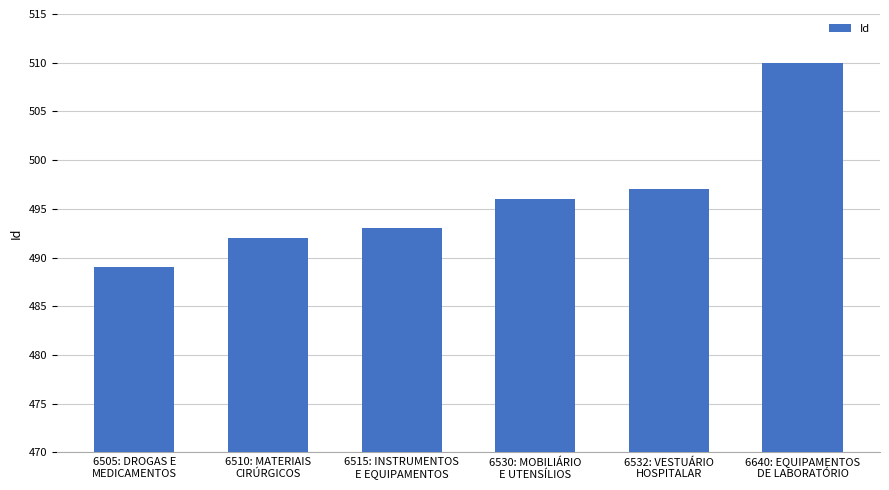

What position from the left is 6532: VESTUÁRIO
HOSPITALAR?

5